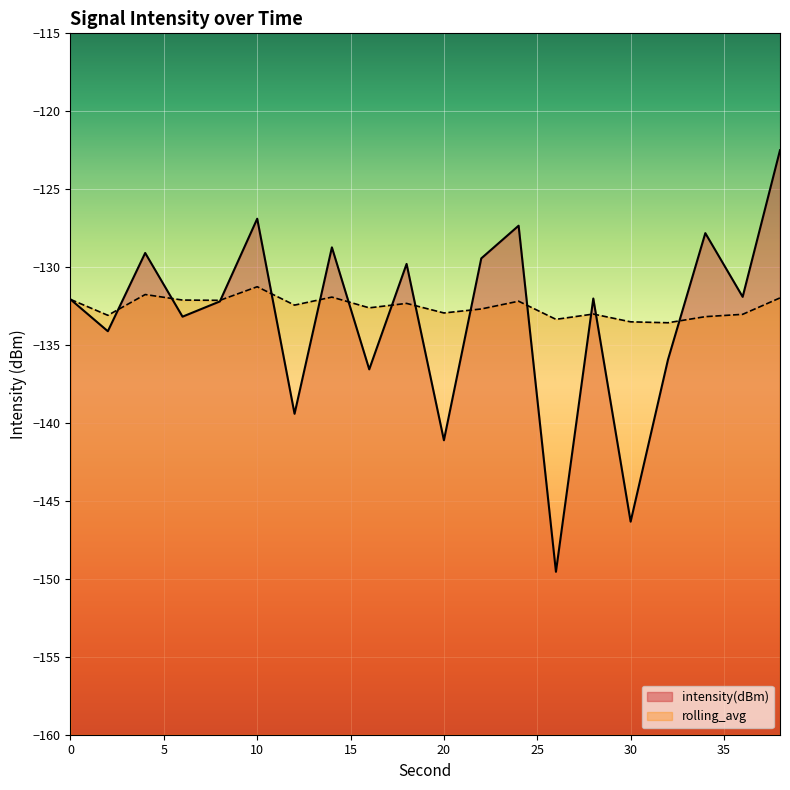

What is the value of the intensity(dBm) point at the 13th from the left?

-127.3